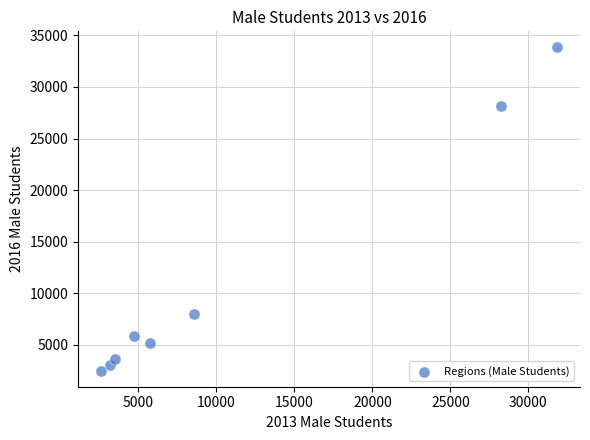

What is the range of Y values (max minus min)?

31333